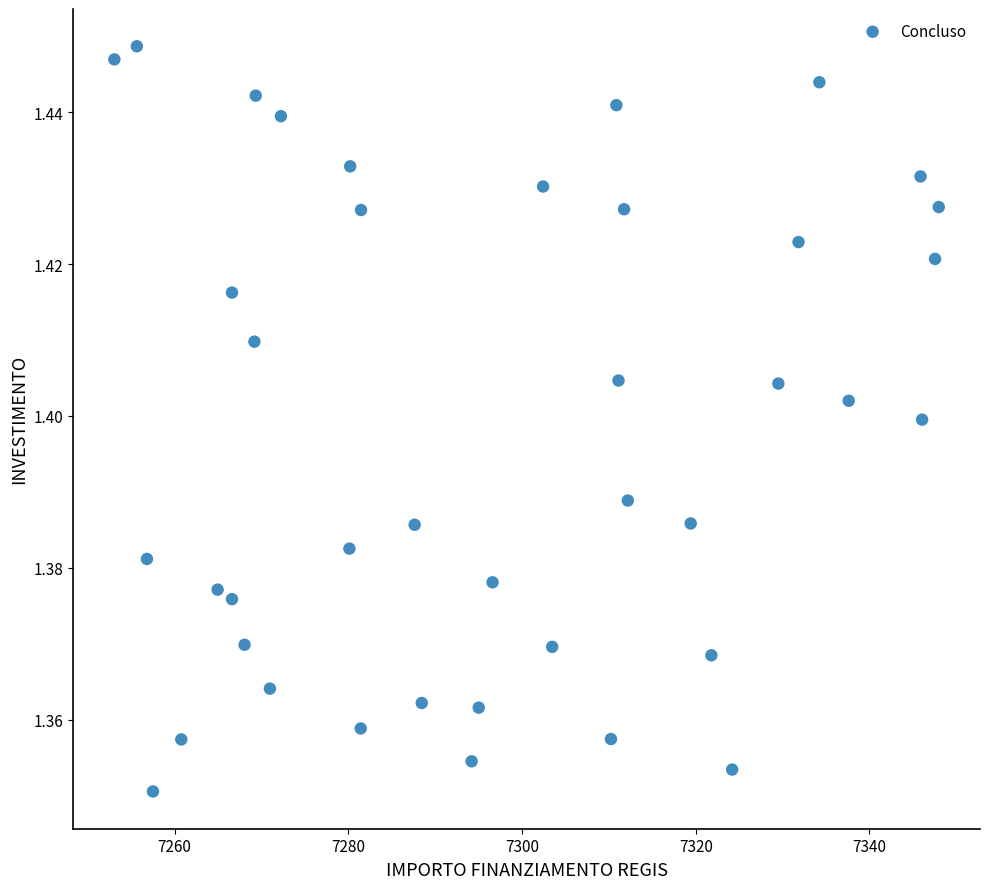

What is the range of X values (max minus min)?

94.9